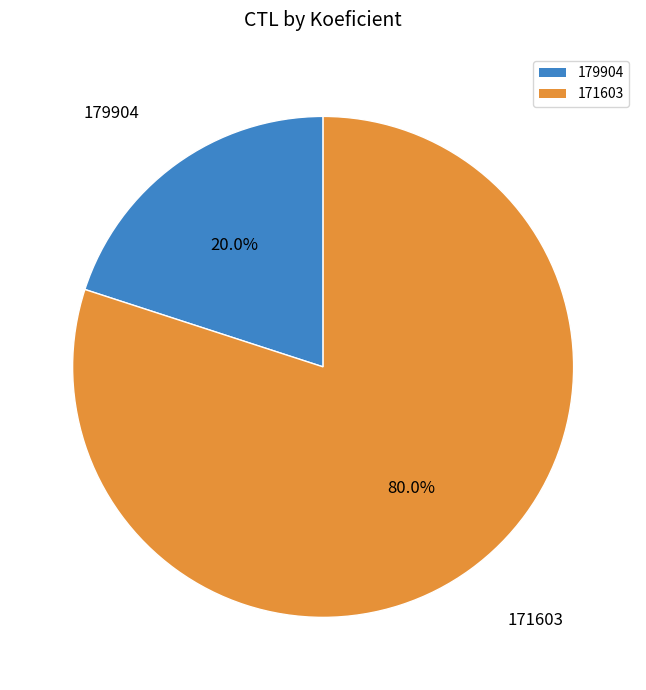

Rank the categories by value from highest to lowest.

171603, 179904